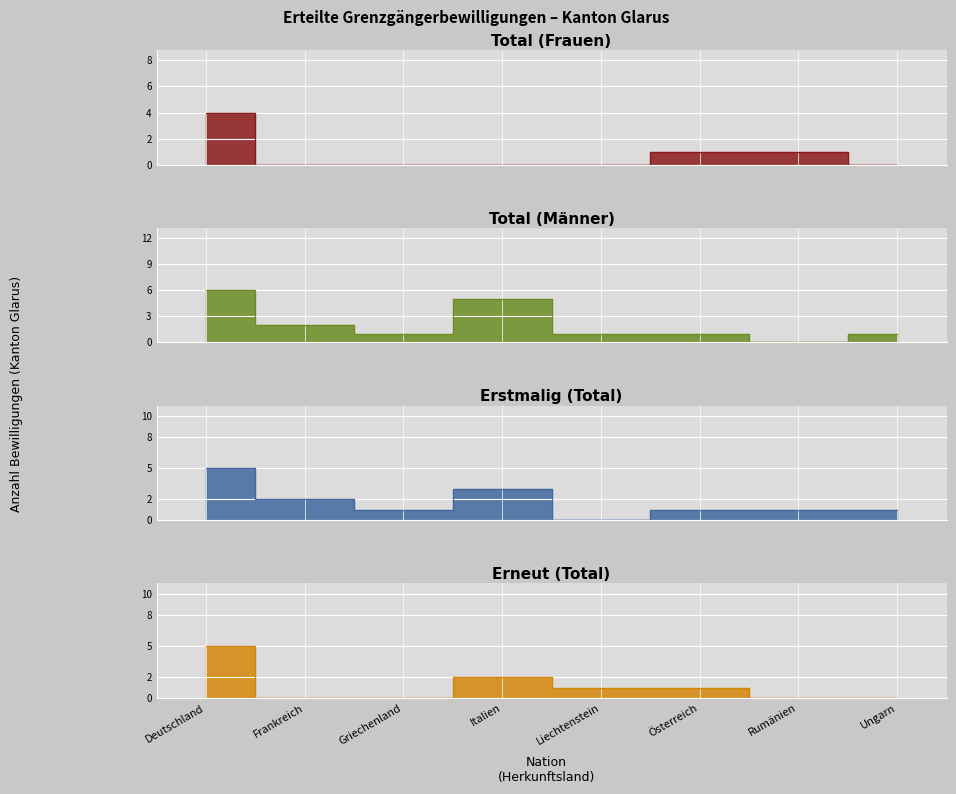

What is the average value of the Erstmalig (Total) series?

2